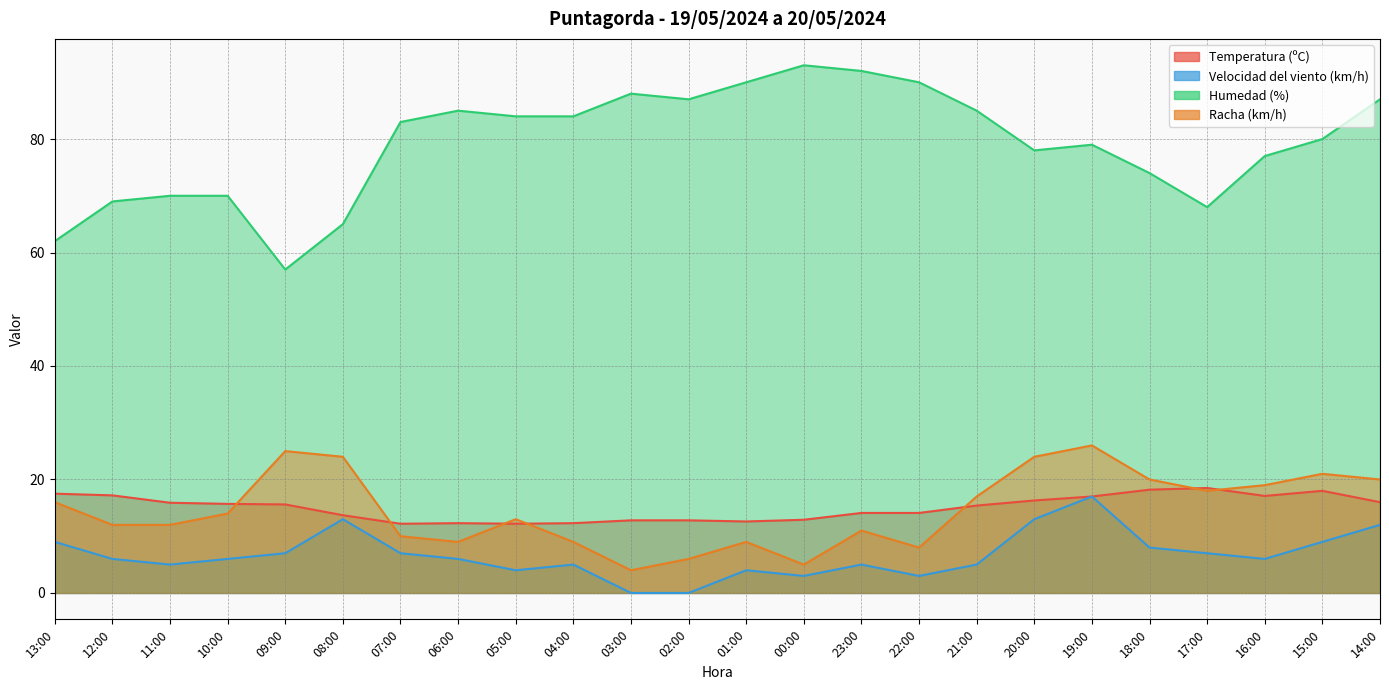

What is the maximum value shown in the chart?

93.0